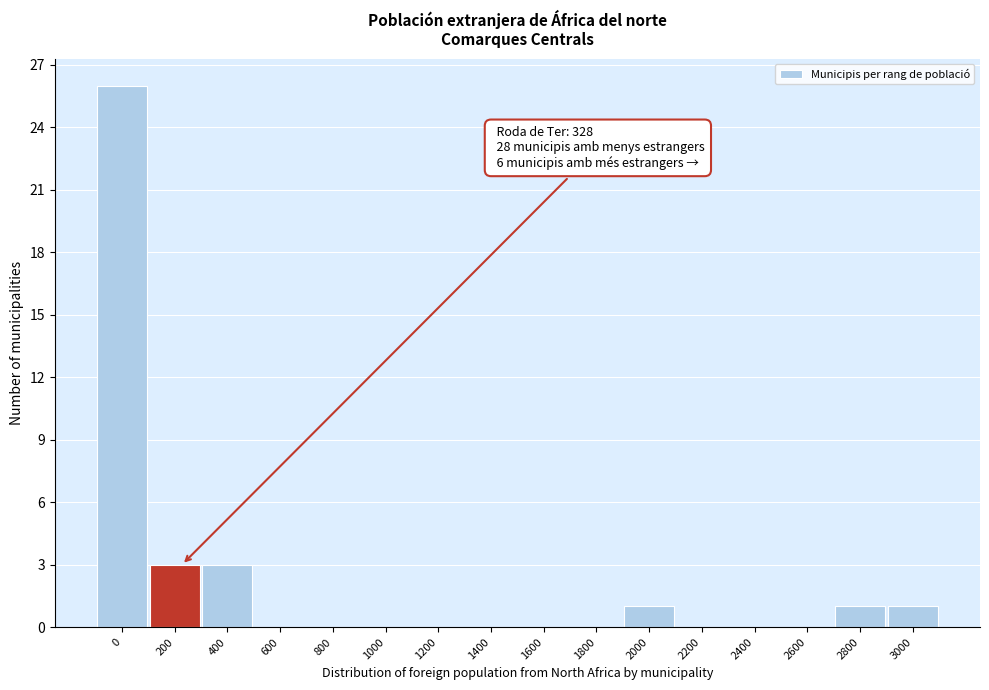

Reading left to right, list all the values displayed in this chart.

0=26	200=3	400=3	600=0	800=0	1000=0	1200=0	1400=0	1600=0	1800=0	2000=1	2200=0	2400=0	2600=0	2800=1	3000=1